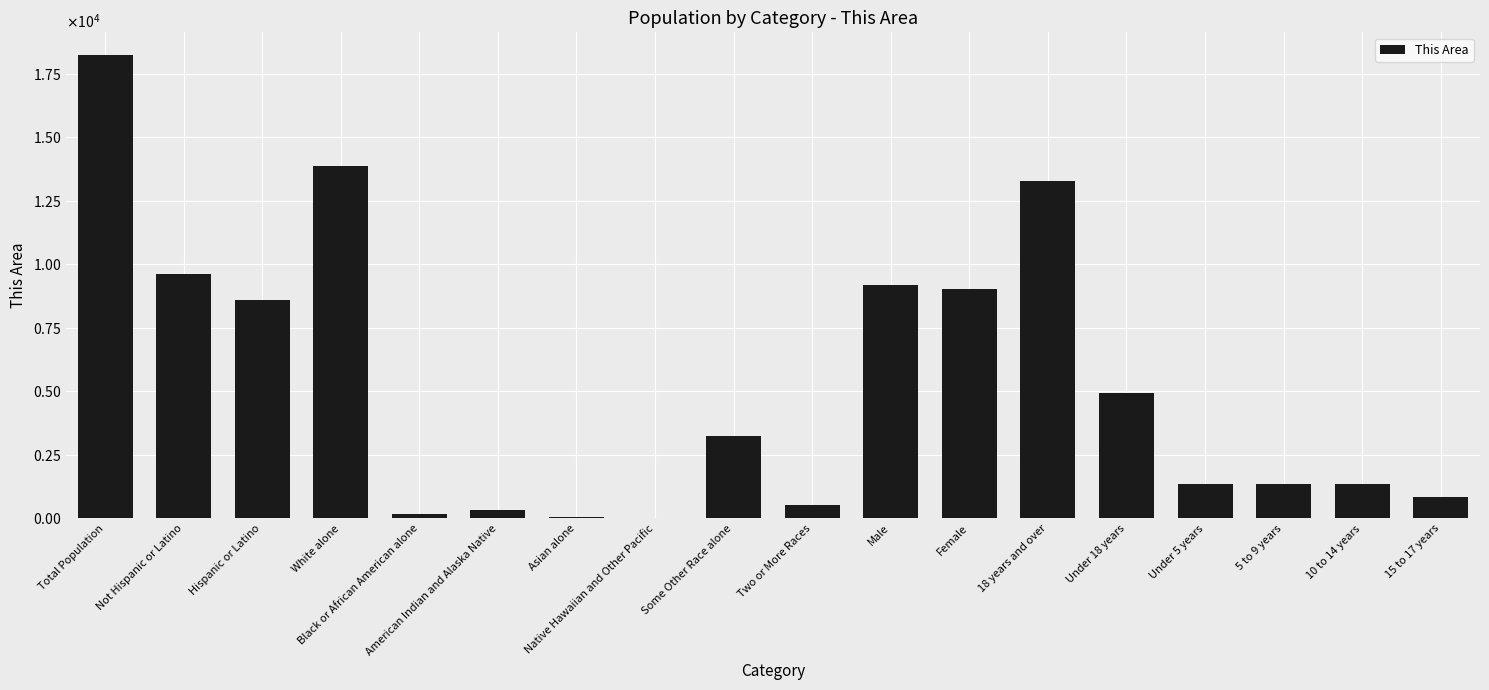

What is the average value?

5335